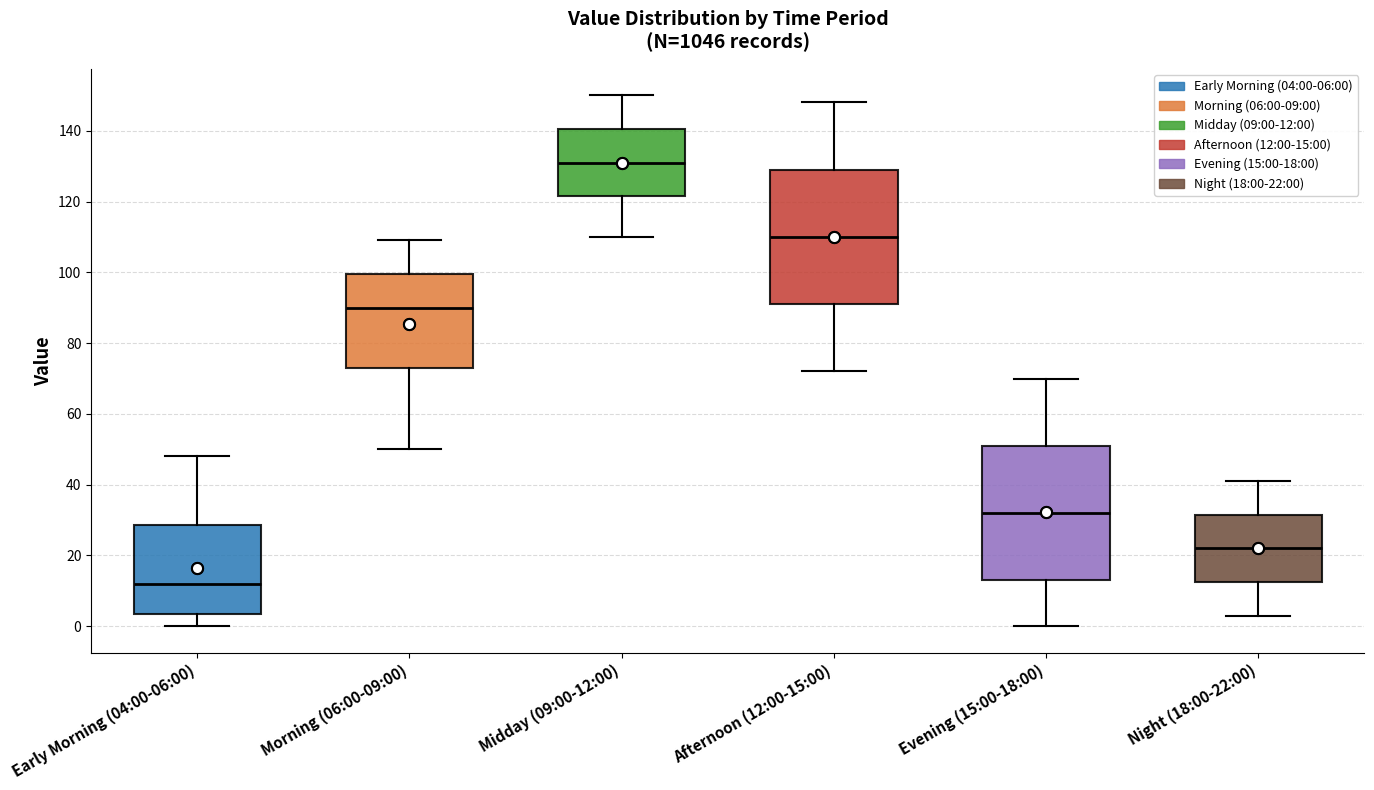

Which box has the highest median line?

Midday (09:00-12:00)